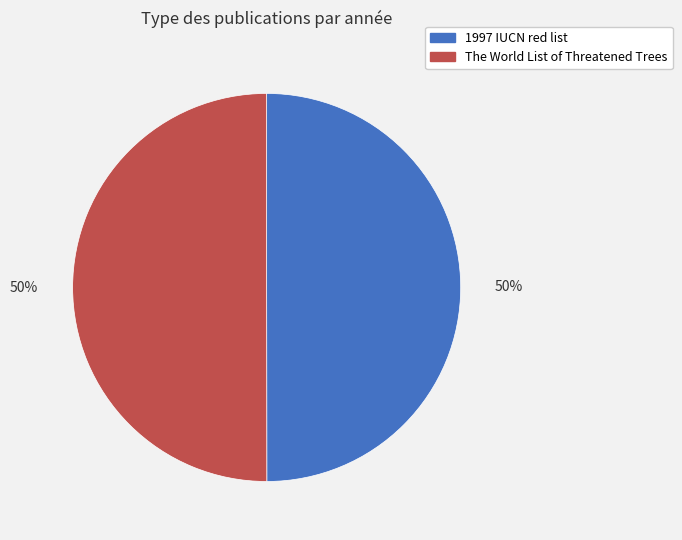

What is the largest slice in the pie chart?

The World List of Threatened Trees